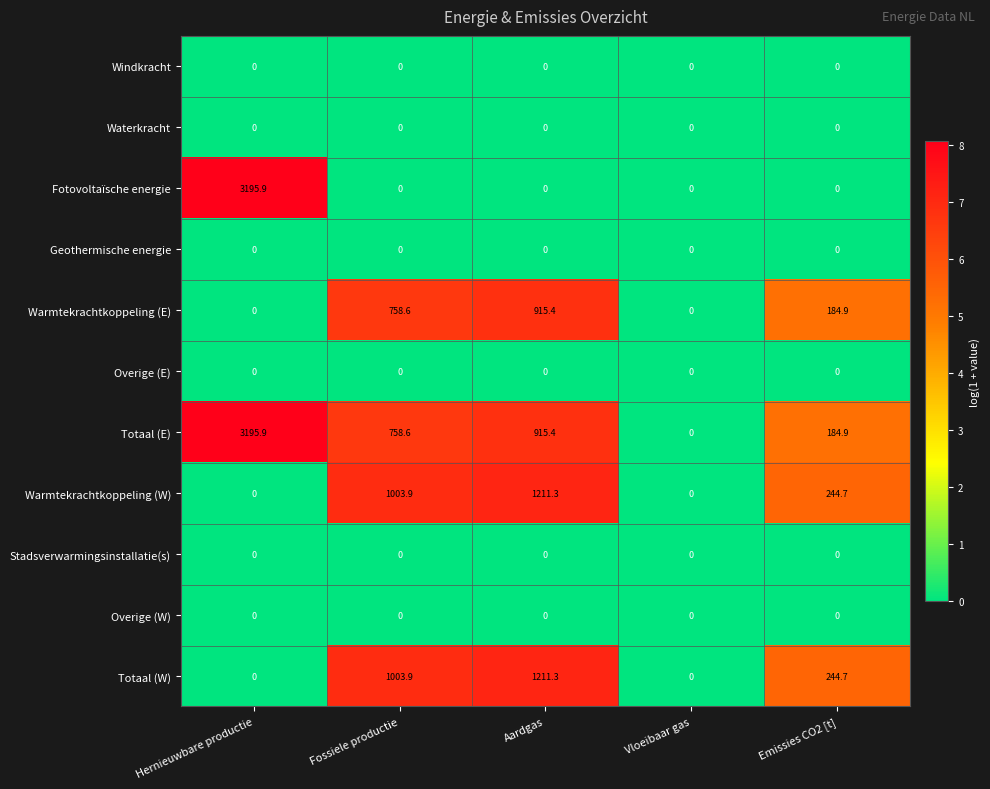

How many data points does each series have?

5